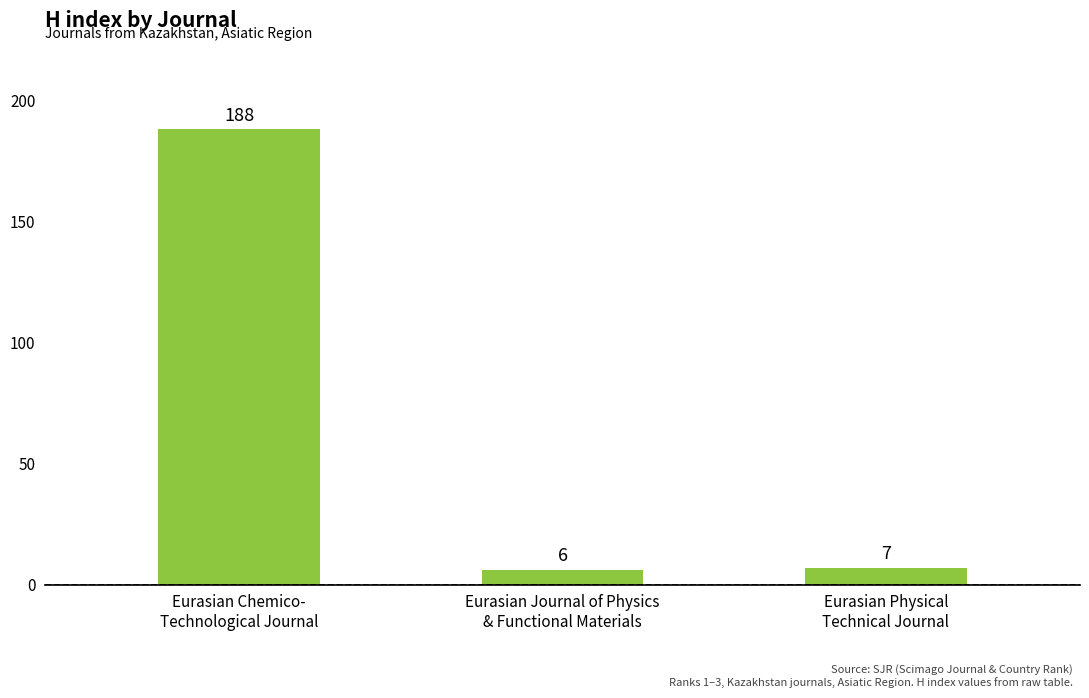

Between Eurasian Physical
Technical Journal and Eurasian Chemico-
Technological Journal, which is larger?

Eurasian Chemico-
Technological Journal